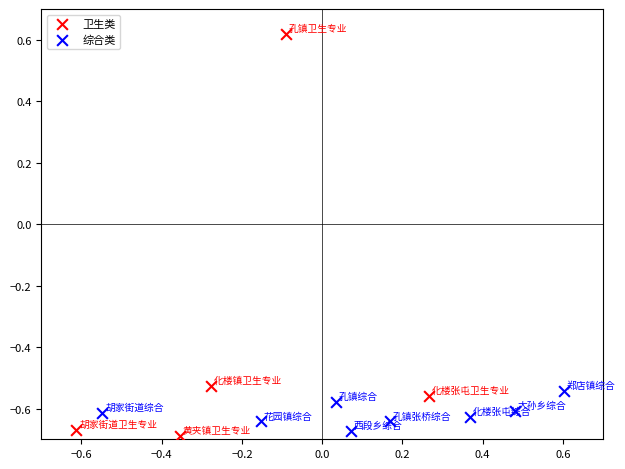

Which series has the largest Y range (max minus min)?

卫生类